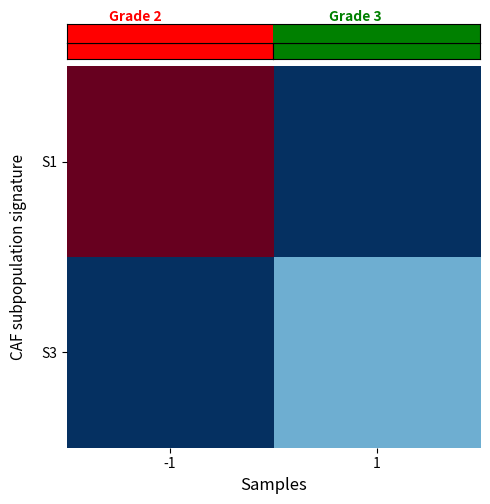

What is the maximum value shown in the chart?

141